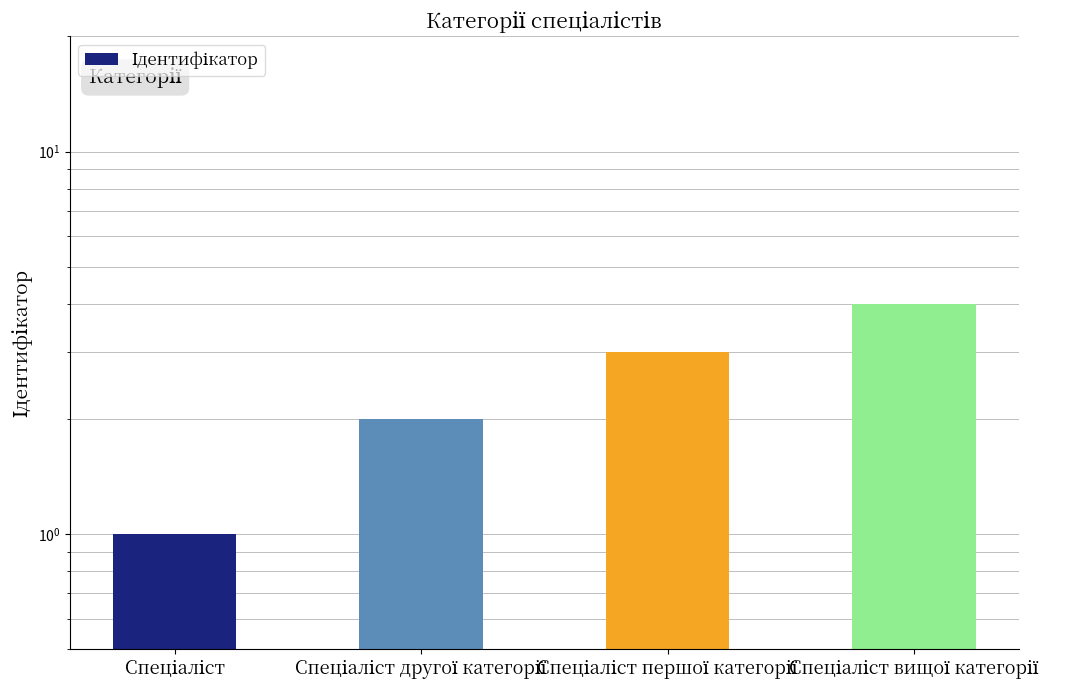

What is the ratio of the value at Спеціаліст to the value at Спеціаліст вищої категорії?

0.2